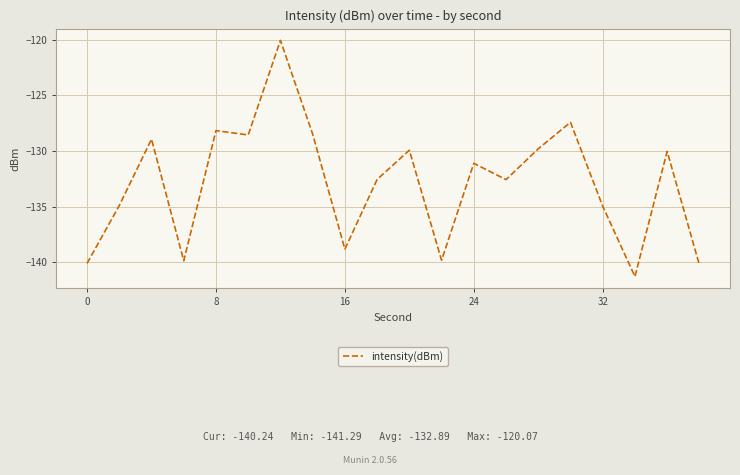

What is the maximum value shown in the chart?

-120.1